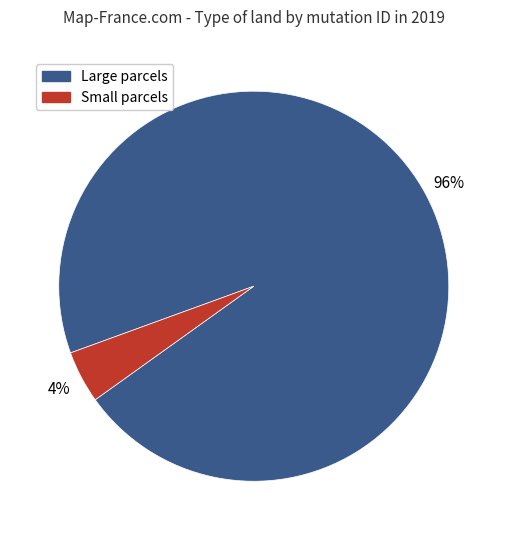

To the nearest percent, what is the average slice percentage?

50%